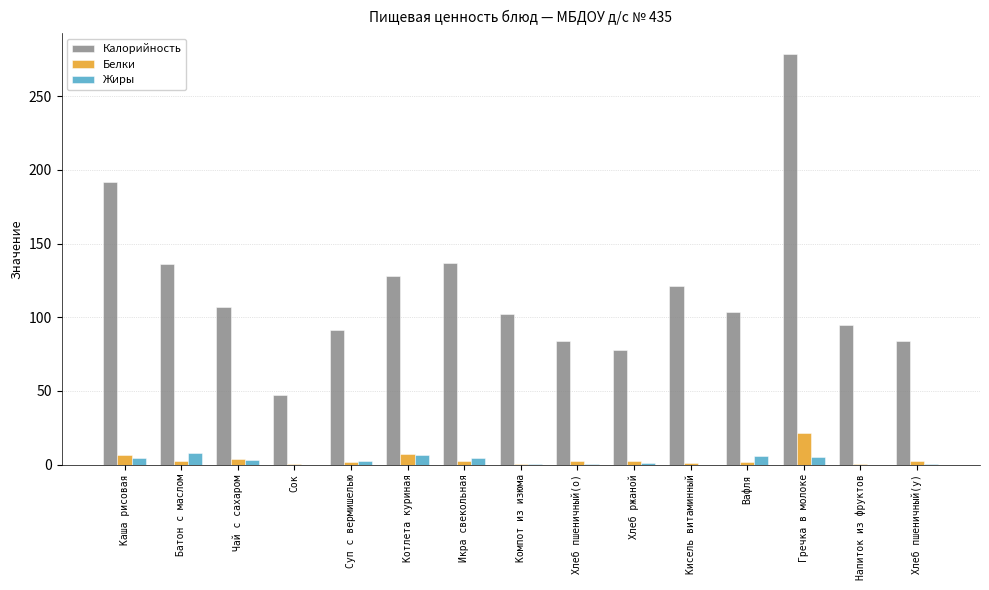

What is the approximate value of Калорийность at Каша рисовая?

191.7